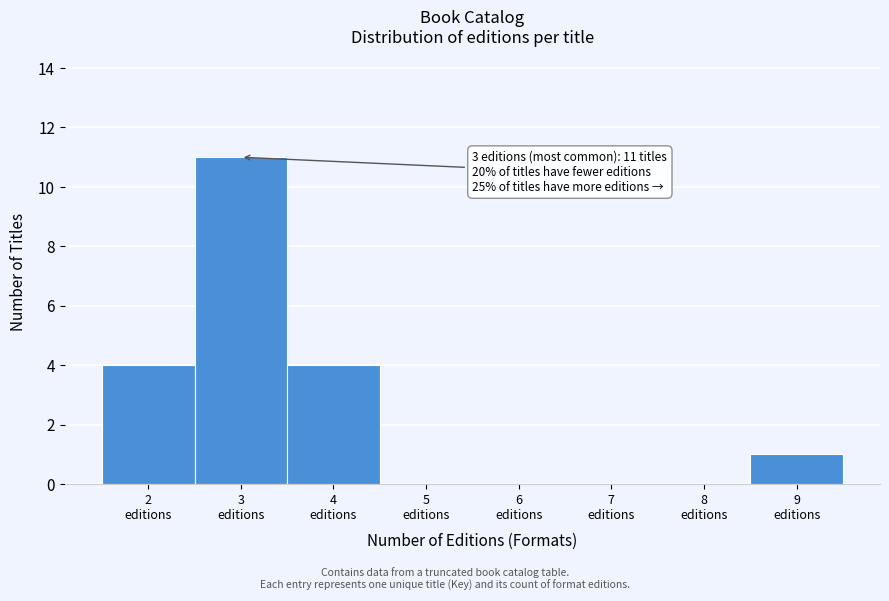

Over which range of the x-axis is the bar tallest?

2.5 to 3.5